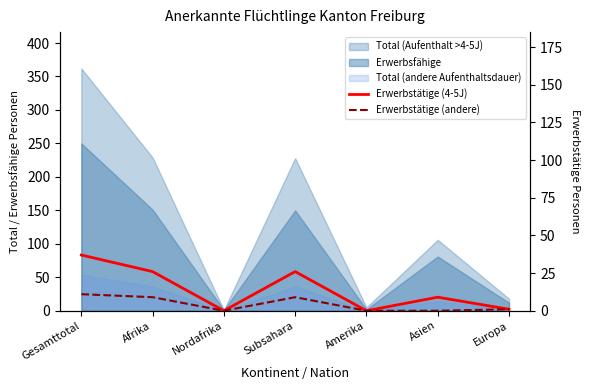

How many interior local valleys does the Erwerbstätige (4-5J) series have?

2